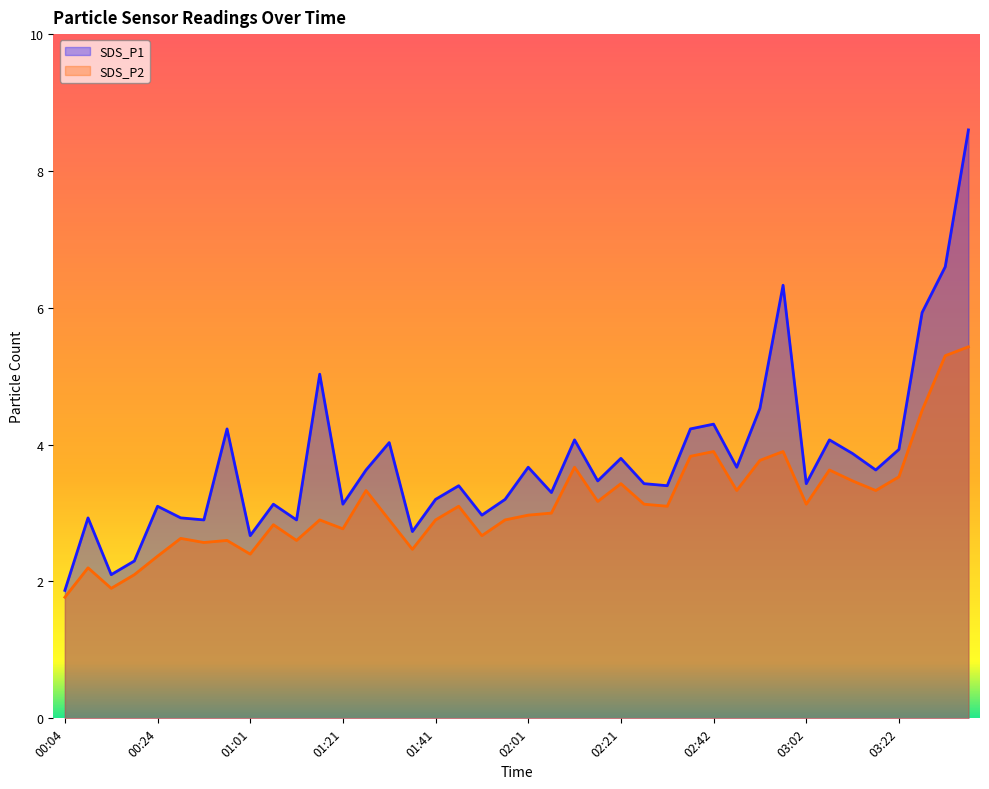

Is the value of SDS_P2 at 01:06 greater than the value of SDS_P1 at 01:06?

No